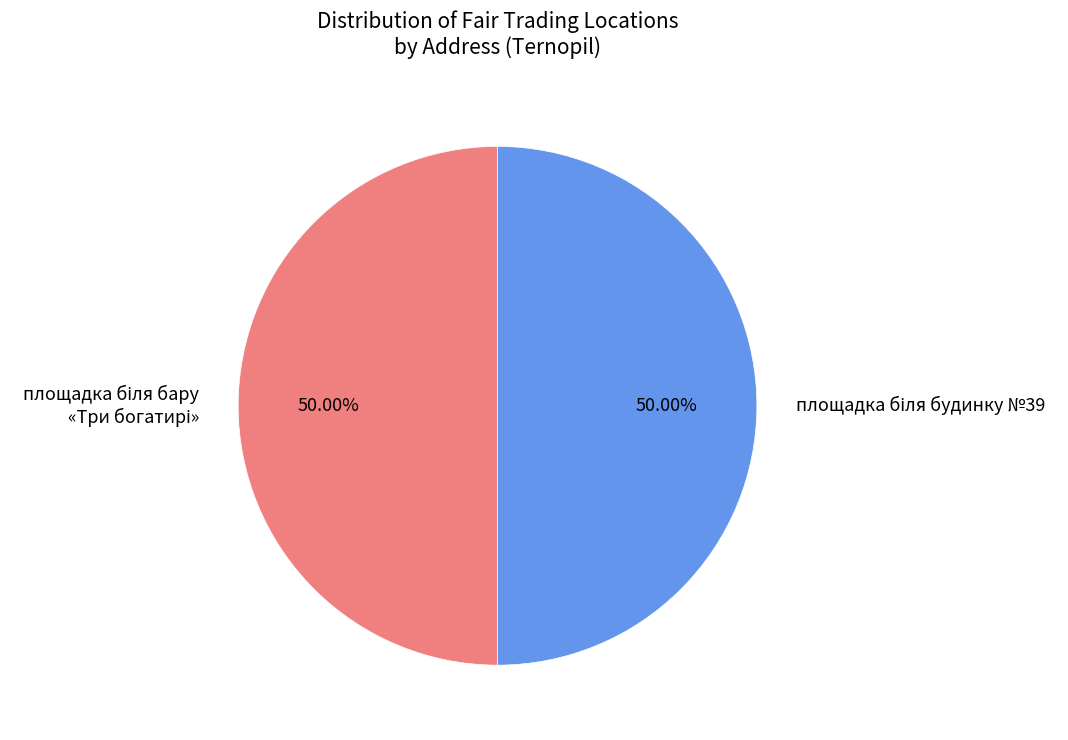

How many segments does this pie chart have?

2